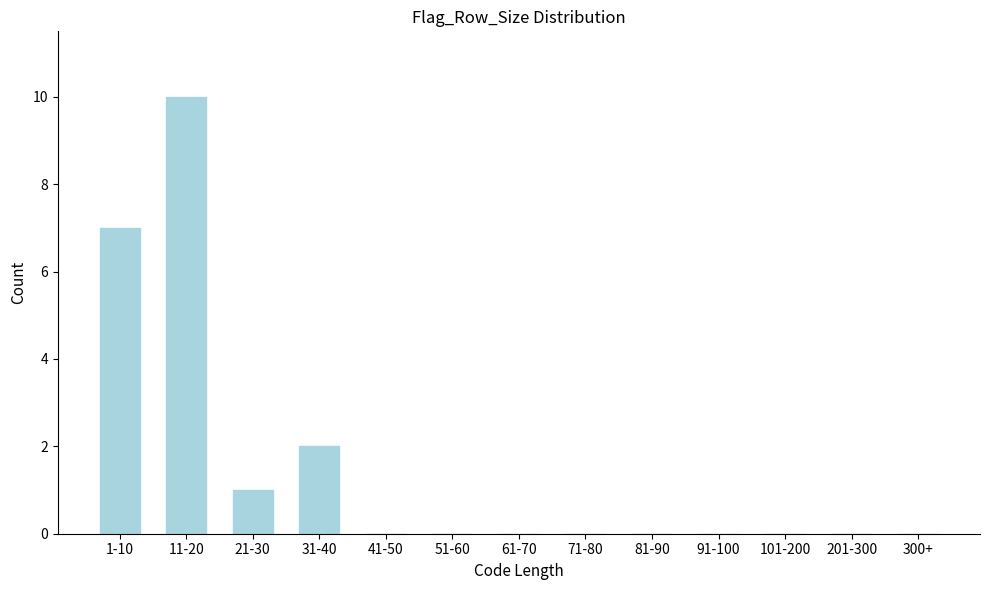

Reading left to right, transcribe all the data shown in this chart.

1-10=7	11-20=10	21-30=1	31-40=2	41-50=0	51-60=0	61-70=0	71-80=0	81-90=0	91-100=0	101-200=0	201-300=0	300+=0